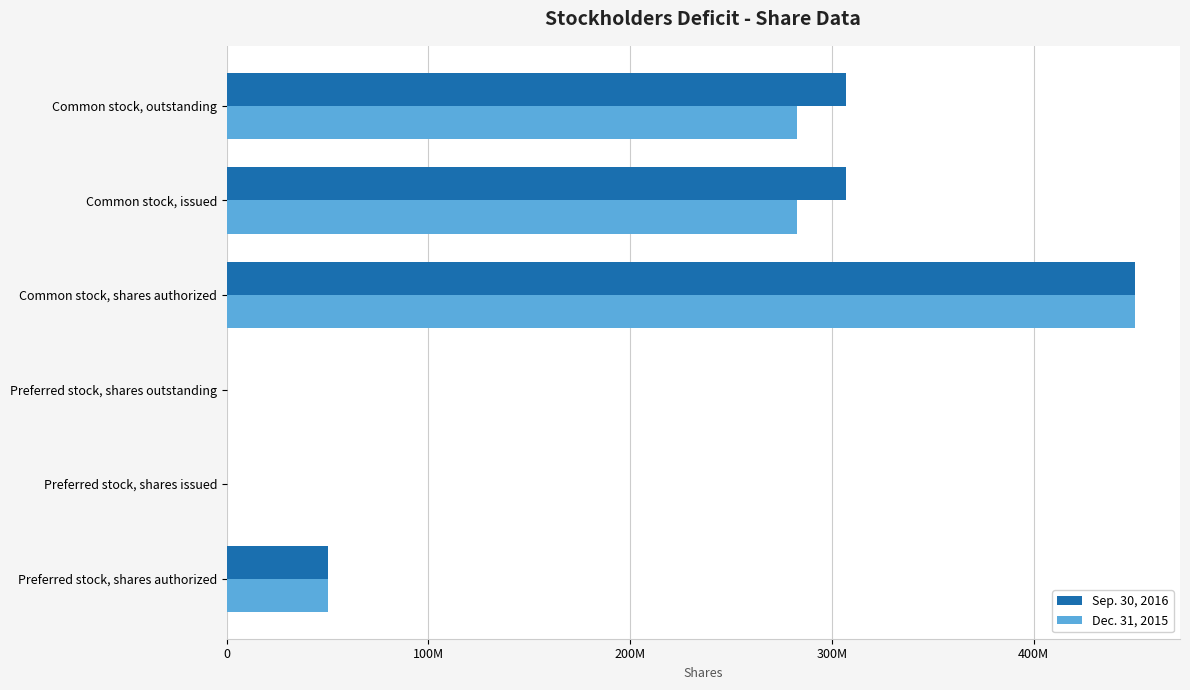

What is the difference between the maximum and minimum values in the Sep. 30, 2016 series?

450000000